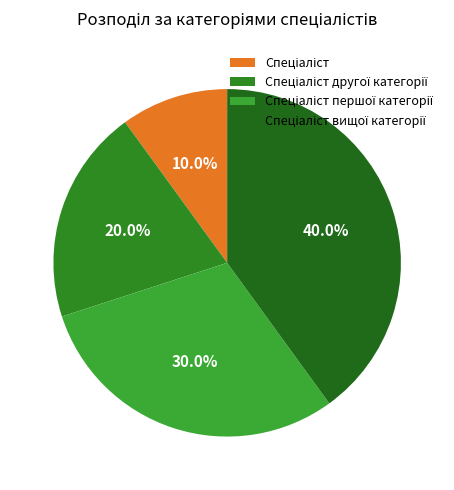

Does Спеціаліст account for over 50% of the chart?

No